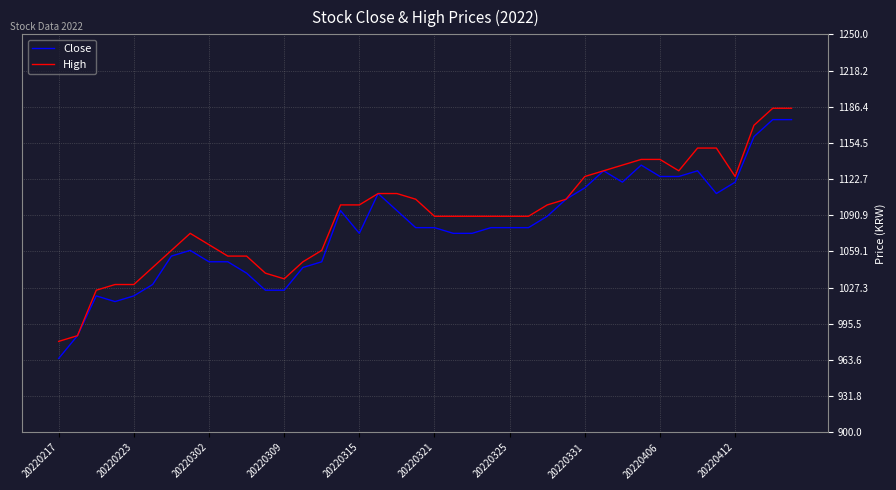

What is the maximum value shown in the chart?

1185